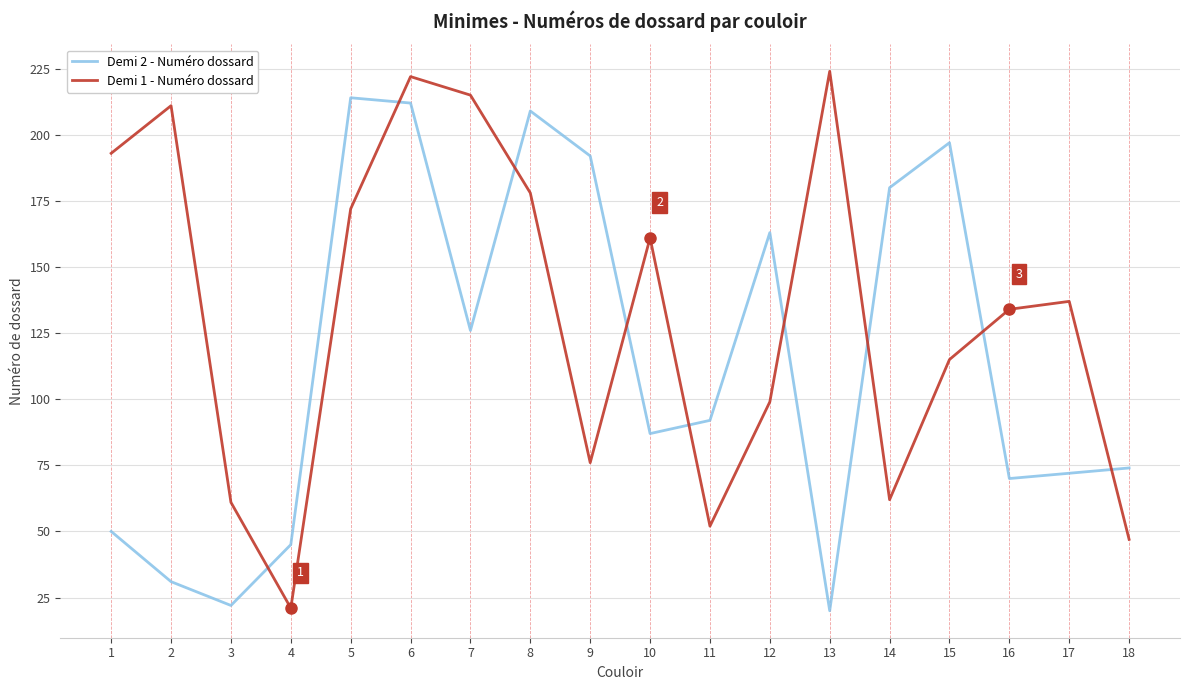

Rank the series by their maximum value, from highest to lowest.

Demi 1 - Numéro dossard, Demi 2 - Numéro dossard